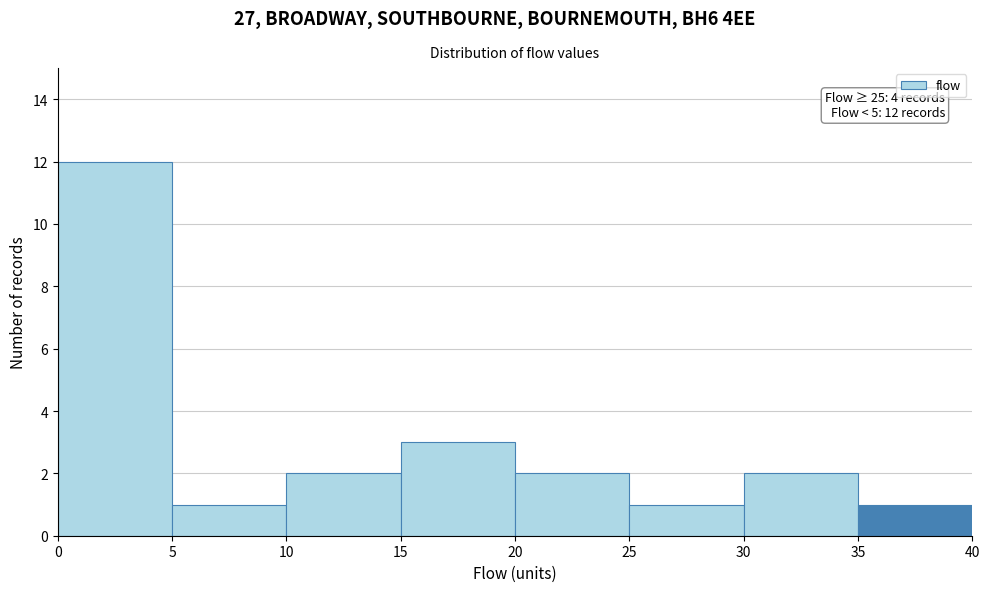

Over which range of the x-axis is the bar tallest?

0 to 5